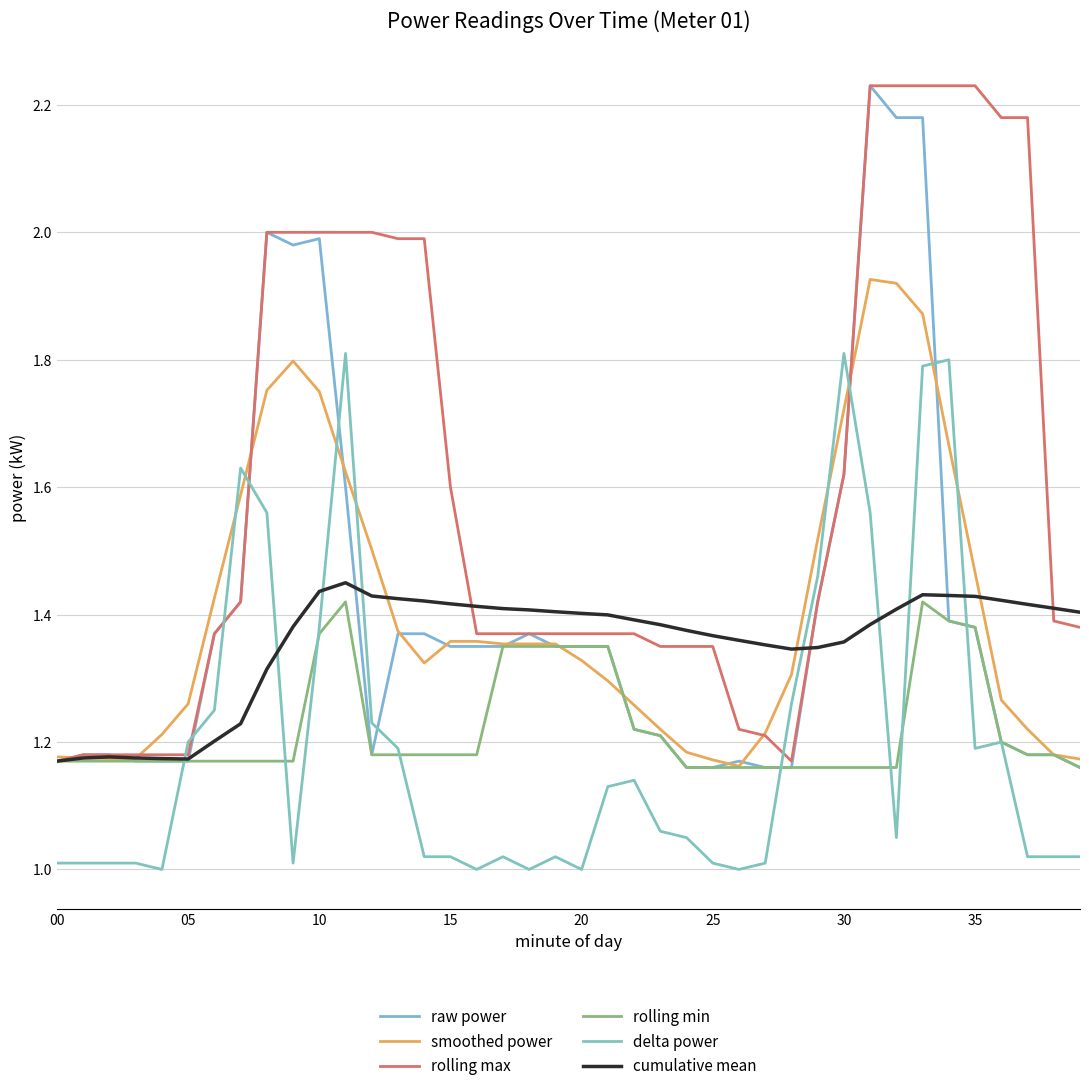

Between 30 and 13, which is larger?

30